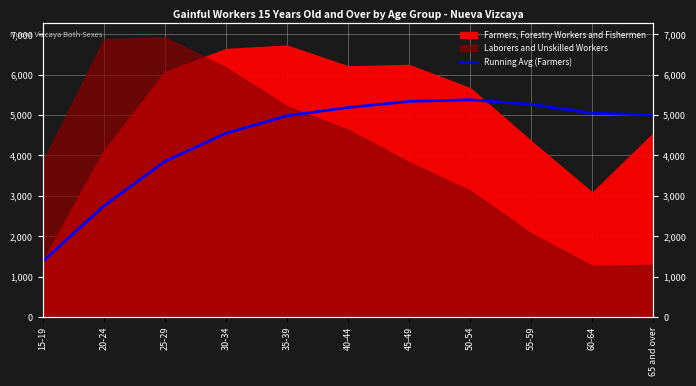

At which category does the data reach its first local peak?

50-54